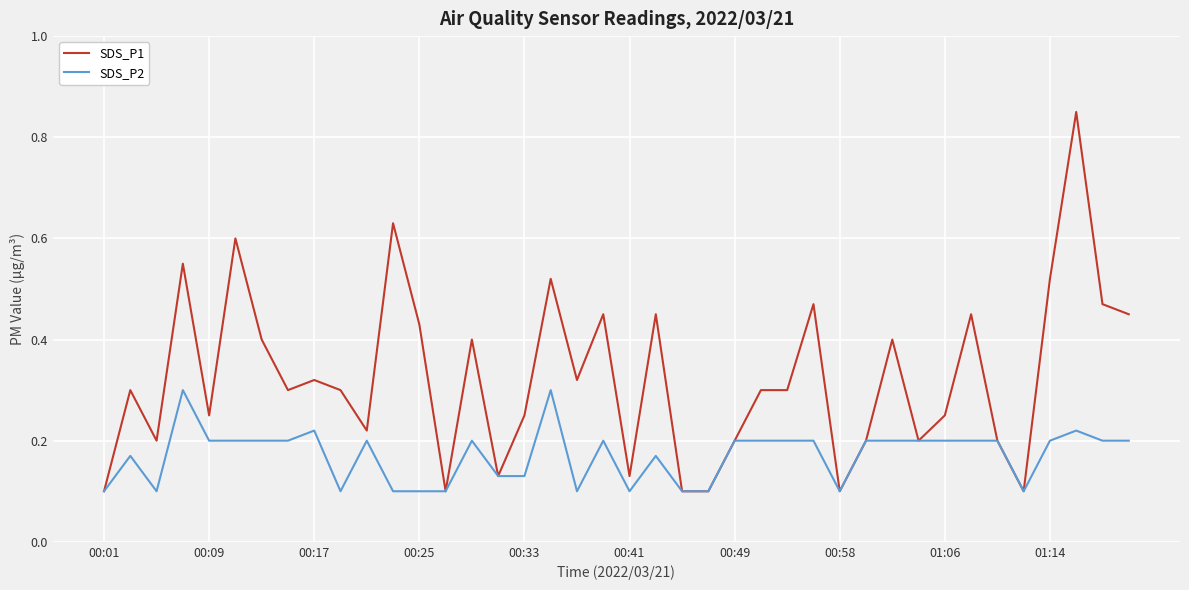

Rank the series by their average value, from highest to lowest.

SDS_P1, SDS_P2